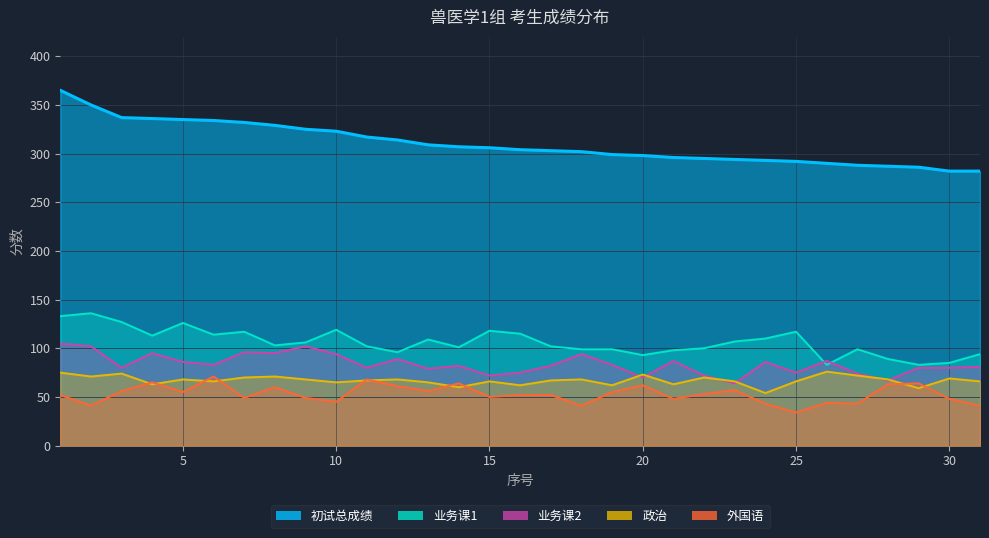

Which label corresponds to the smallest value in the chart?

25